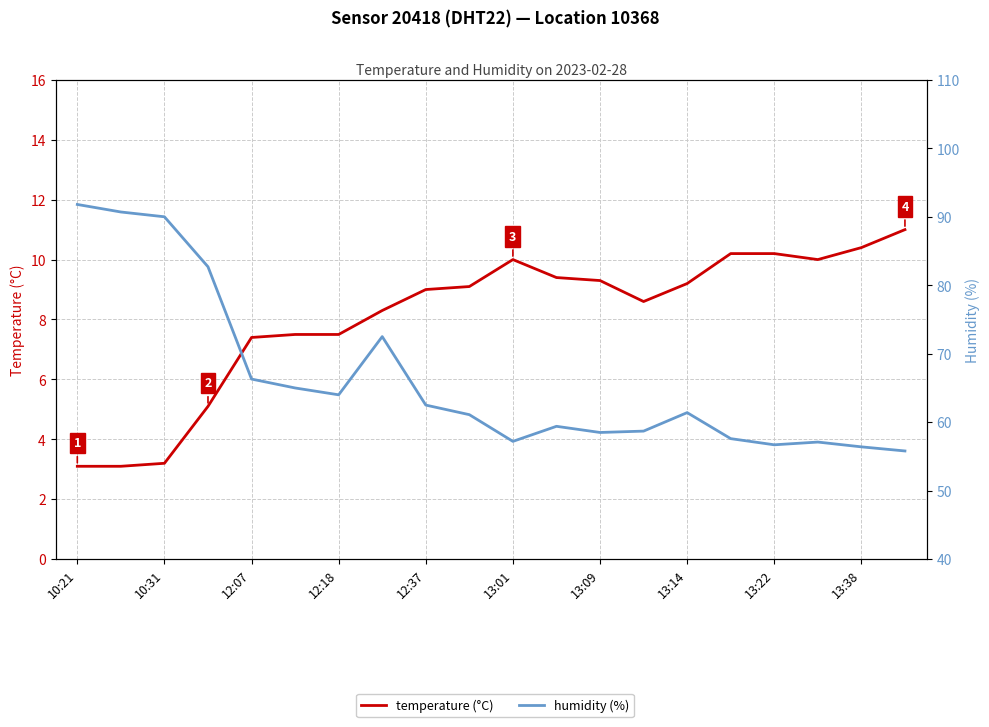

Reading right to left, transcribe all the data shown in this chart.

temperature (°C): 11.0	10.4	10.0	10.2	10.2	9.2	8.6	9.3	9.4	10.0	9.1	9.0	8.3	7.5	7.5	7.4	5.1	3.2	3.1	3.1
humidity (%): 55.8	56.4	57.1	56.7	57.6	61.4	58.7	58.5	59.4	57.2	61.1	62.5	72.5	64.0	65.0	66.3	82.7	90.0	90.7	91.8